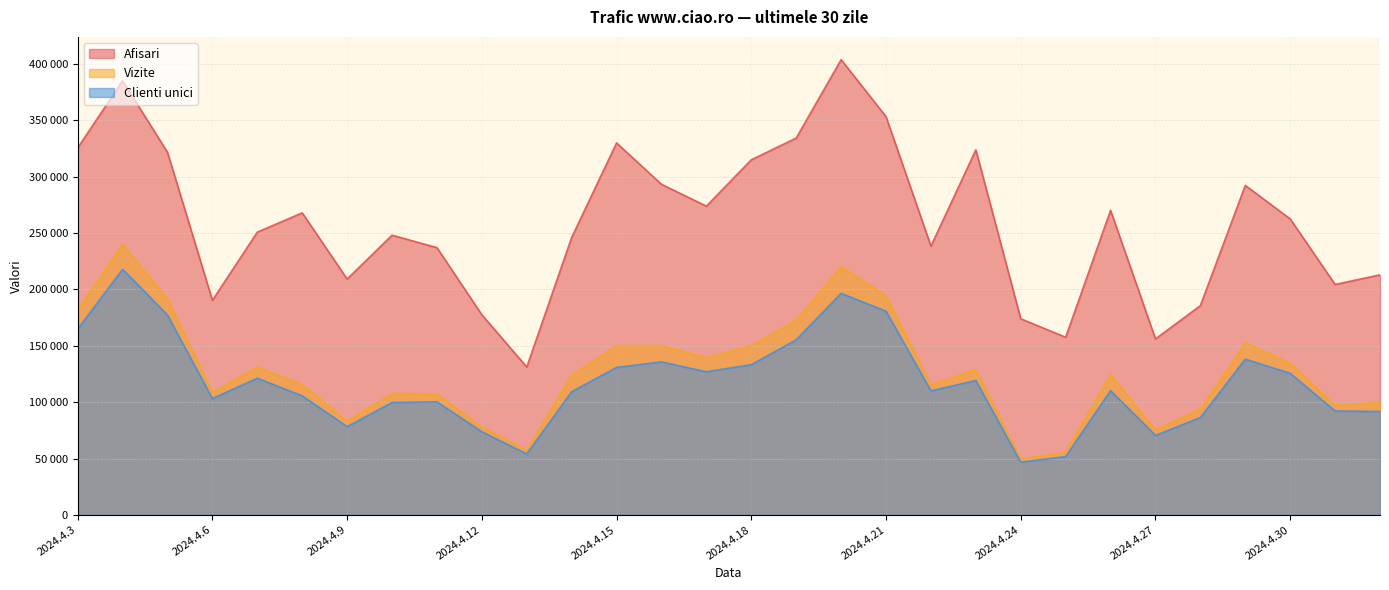

How many interior local valleys does the Vizite series have?

8